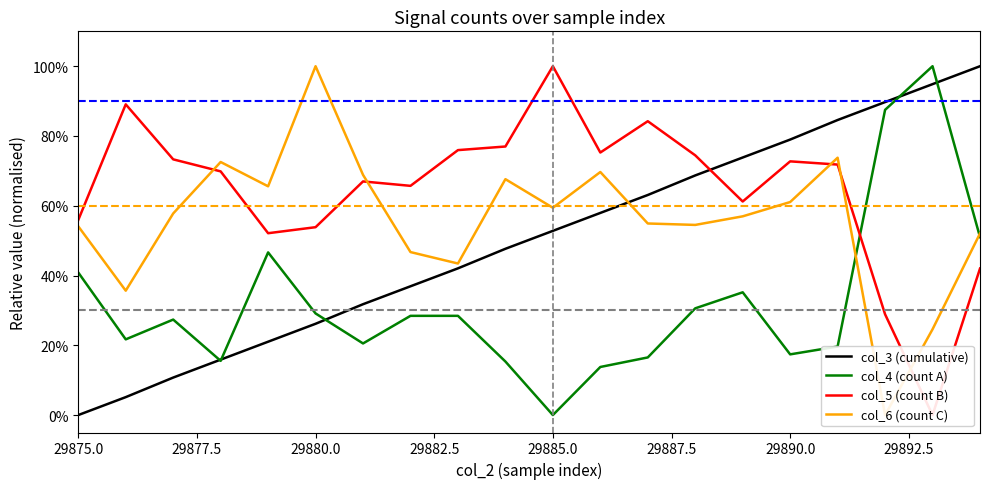

What are all the series names shown in the legend?

col_3 (cumulative), col_4 (count A), col_5 (count B), col_6 (count C)